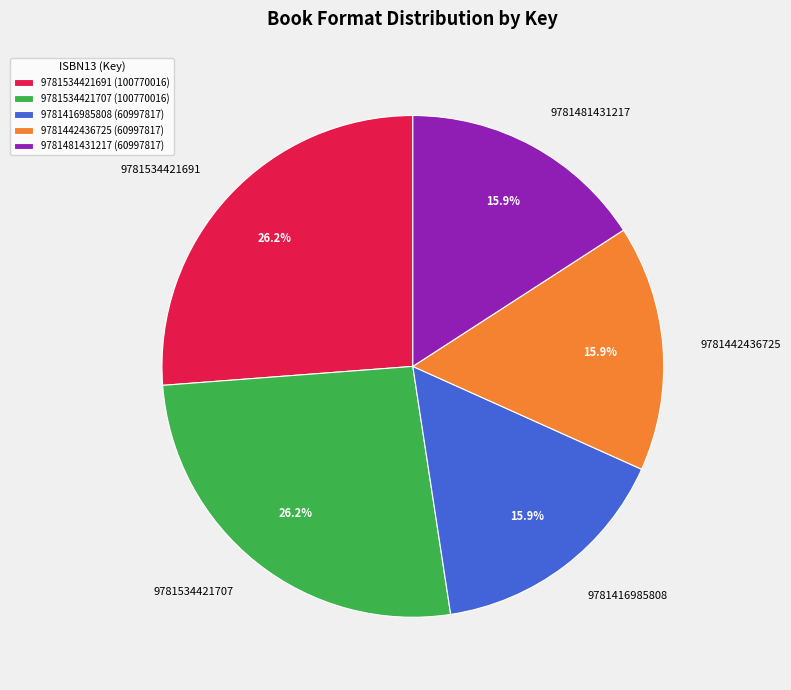

Is it true that 9781442436725 is 16% of the pie?

True